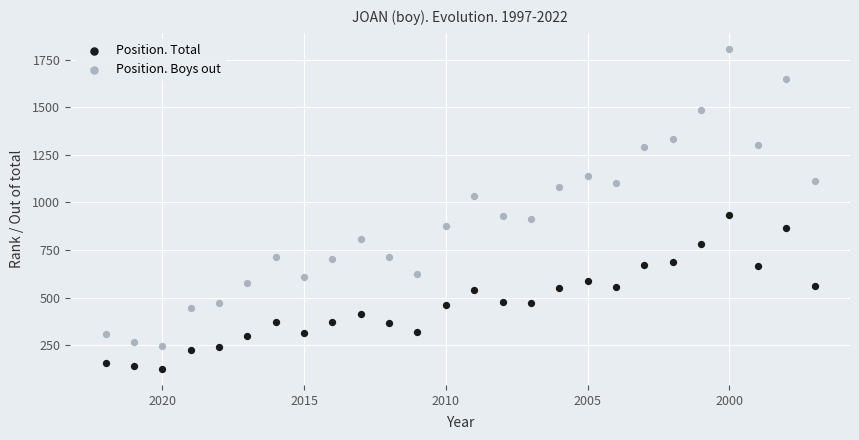

Which series has the widest spread of Y values?

Position. Boys out